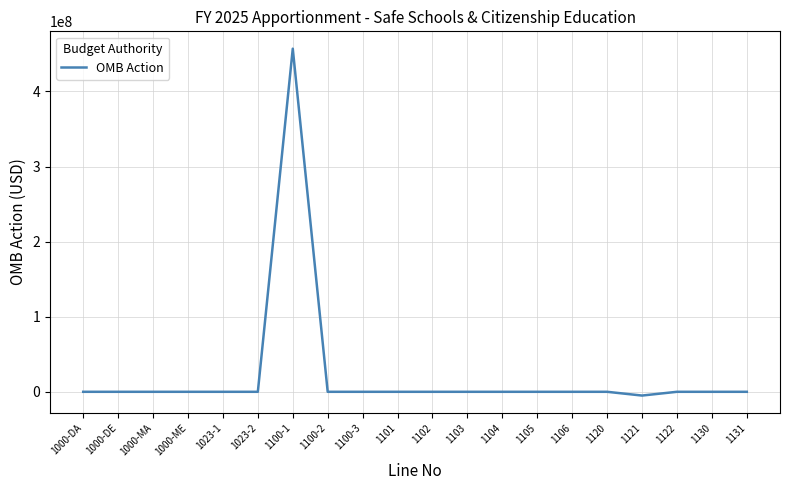

What is the difference between the maximum and minimum values?

462000000